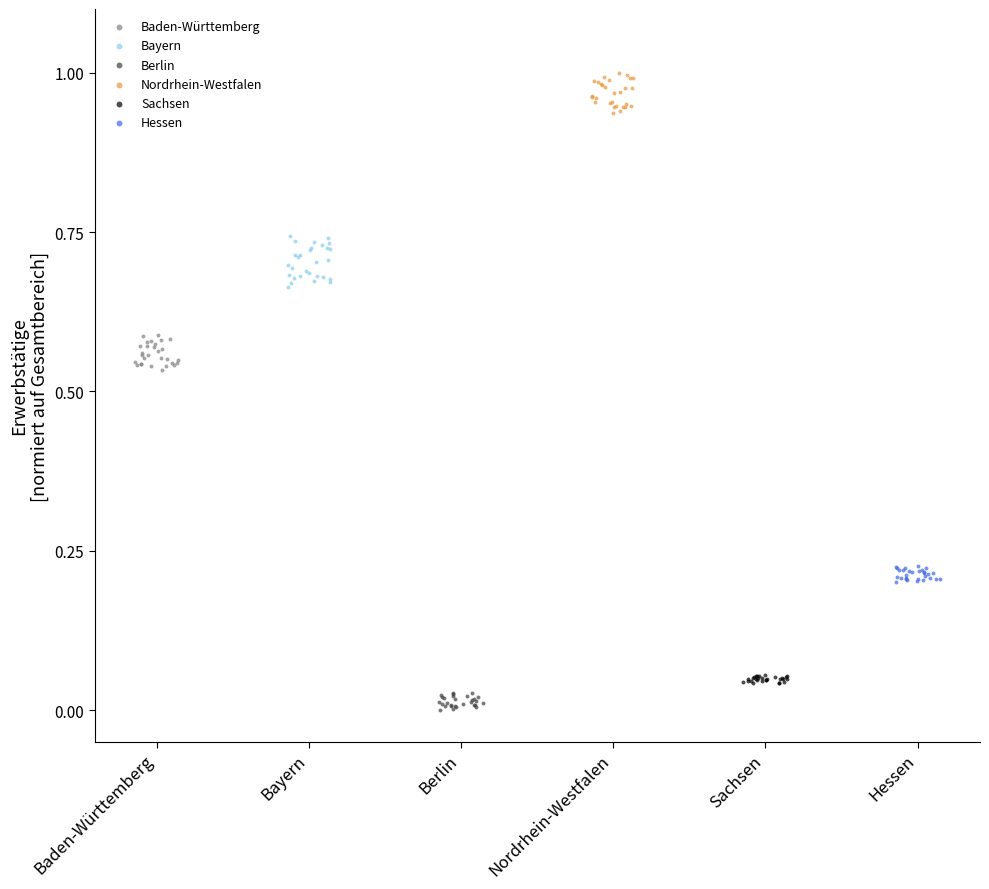

What are all the series names shown in the legend?

Baden-Württemberg, Bayern, Berlin, Nordrhein-Westfalen, Sachsen, Hessen